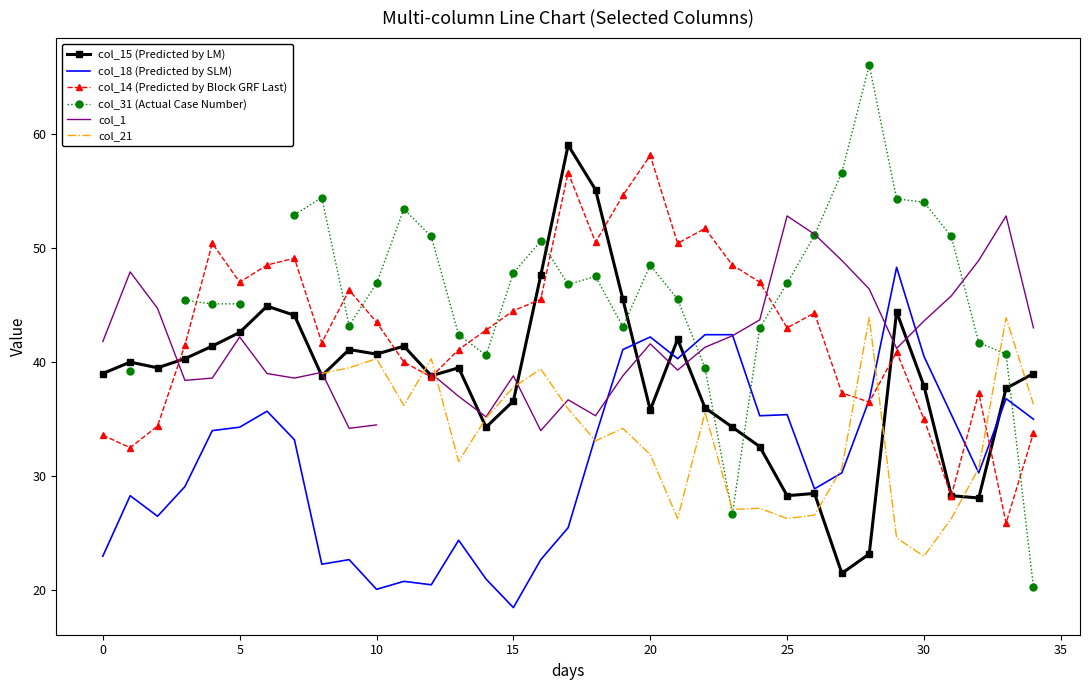

The col_18 (Predicted by SLM) series shows 42.2 at 20. True or false?

True